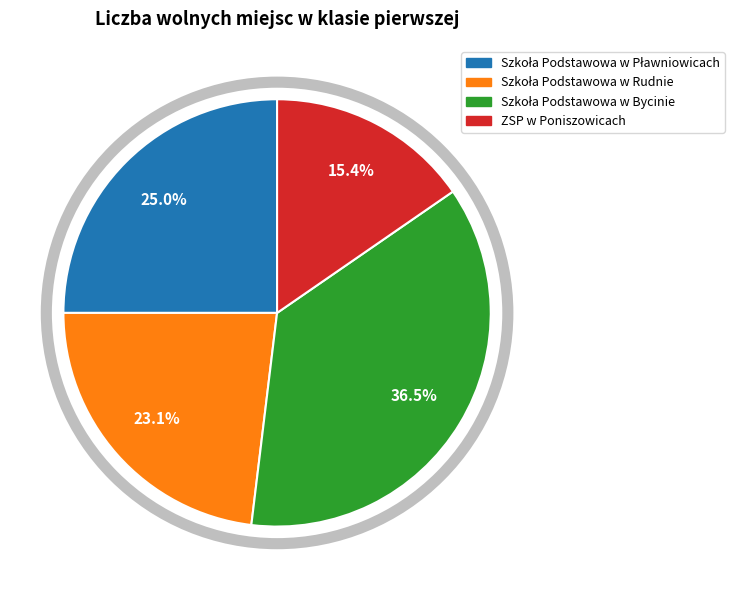

What is the smallest slice in the pie chart?

ZSP w Poniszowicach